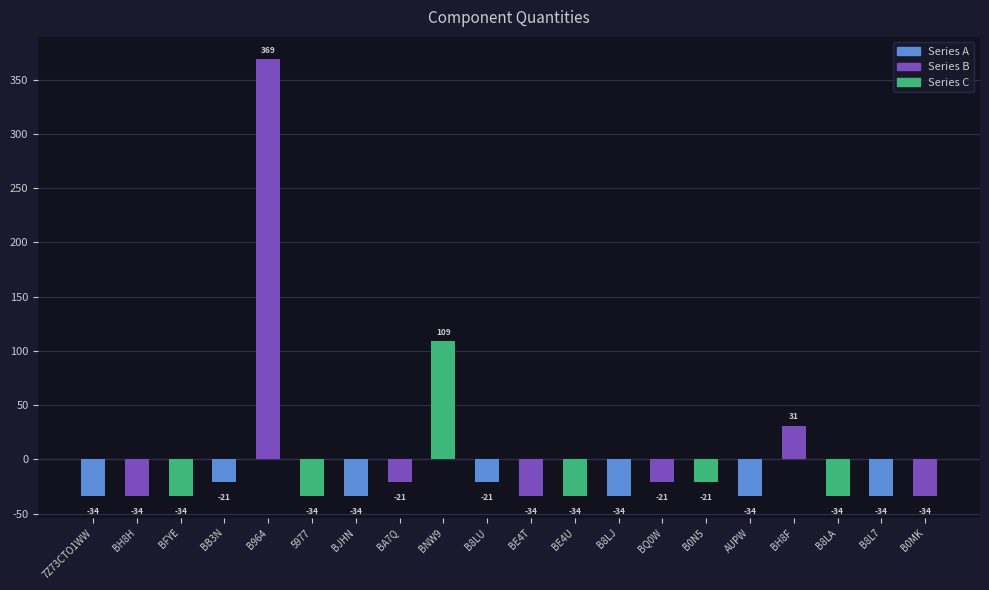

How many bars are there in total?

20